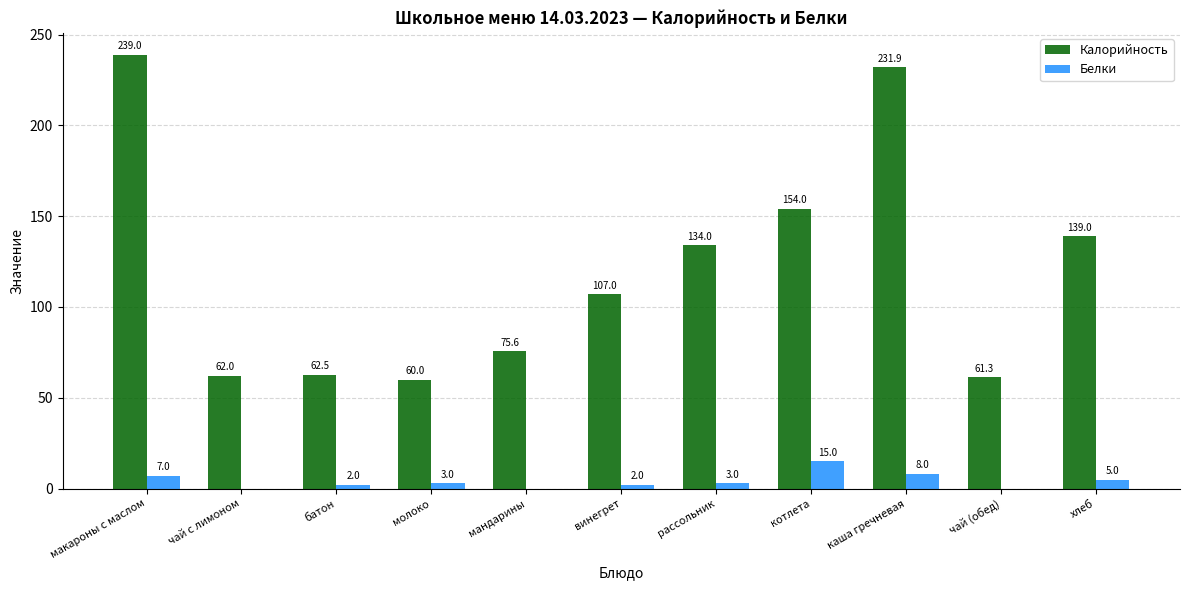

What is the total value across all series at молоко?

63.0